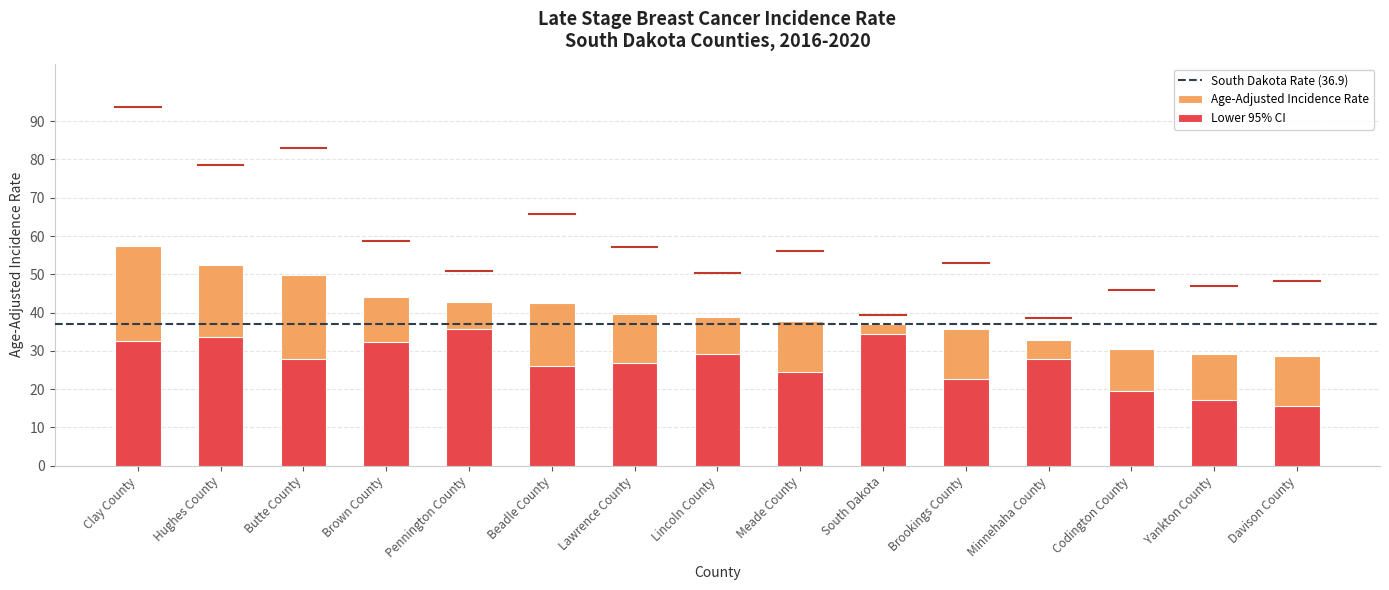

Reading left to right, extract all data points from this chart.

Age-Adjusted Incidence Rate: 57.4	52.5	49.8	44.1	42.8	42.5	39.7	38.8	37.9	36.9	35.6	32.9	30.6	29.2	28.6
Lower 95% CI: 32.5	33.5	28.0	32.3	35.8	26.0	26.8	29.3	24.4	34.4	22.7	27.8	19.6	17.1	15.5